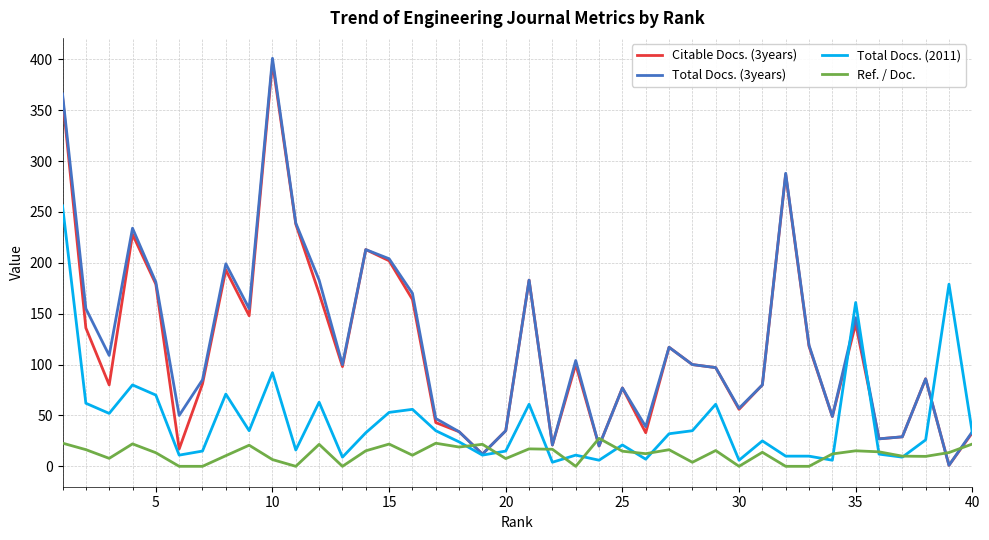

Which series has the largest range (max minus min)?

Total Docs. (3years)